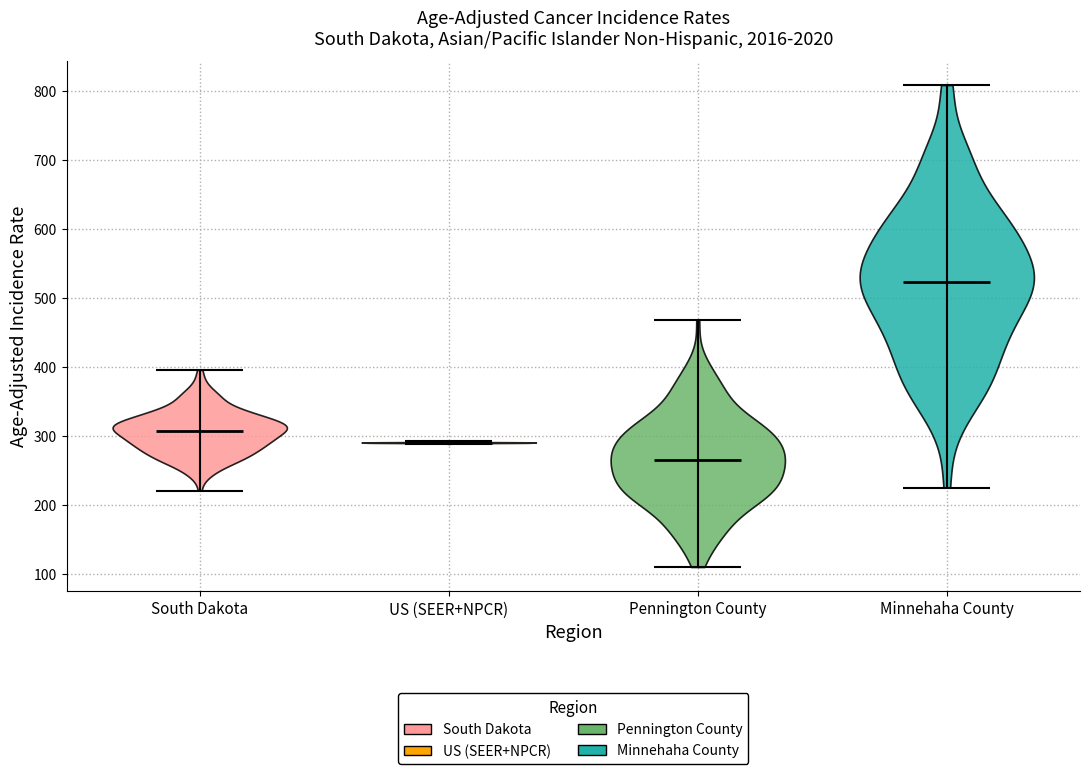

Which violin has the lowest median line?

Pennington County